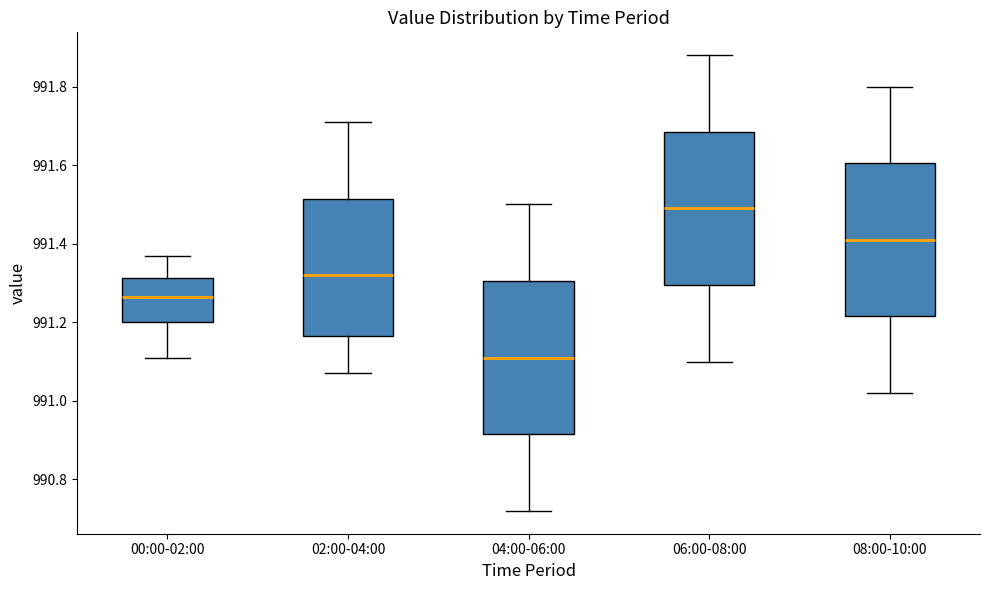

Reading left to right, read every box against the y-axis: the position of its median line, the range the box covers, and the ends of its whiskers. The values are not printed on the chart, so give them approximately, as read against the axis.

00:00-02:00: median 991.26, box 991.20 to 991.32, whiskers 991.12 to 991.38
02:00-04:00: median 991.32, box 991.16 to 991.52, whiskers 991.08 to 991.72
04:00-06:00: median 991.12, box 990.92 to 991.30, whiskers 990.72 to 991.50
06:00-08:00: median 991.50, box 991.30 to 991.68, whiskers 991.10 to 991.88
08:00-10:00: median 991.42, box 991.22 to 991.60, whiskers 991.02 to 991.80